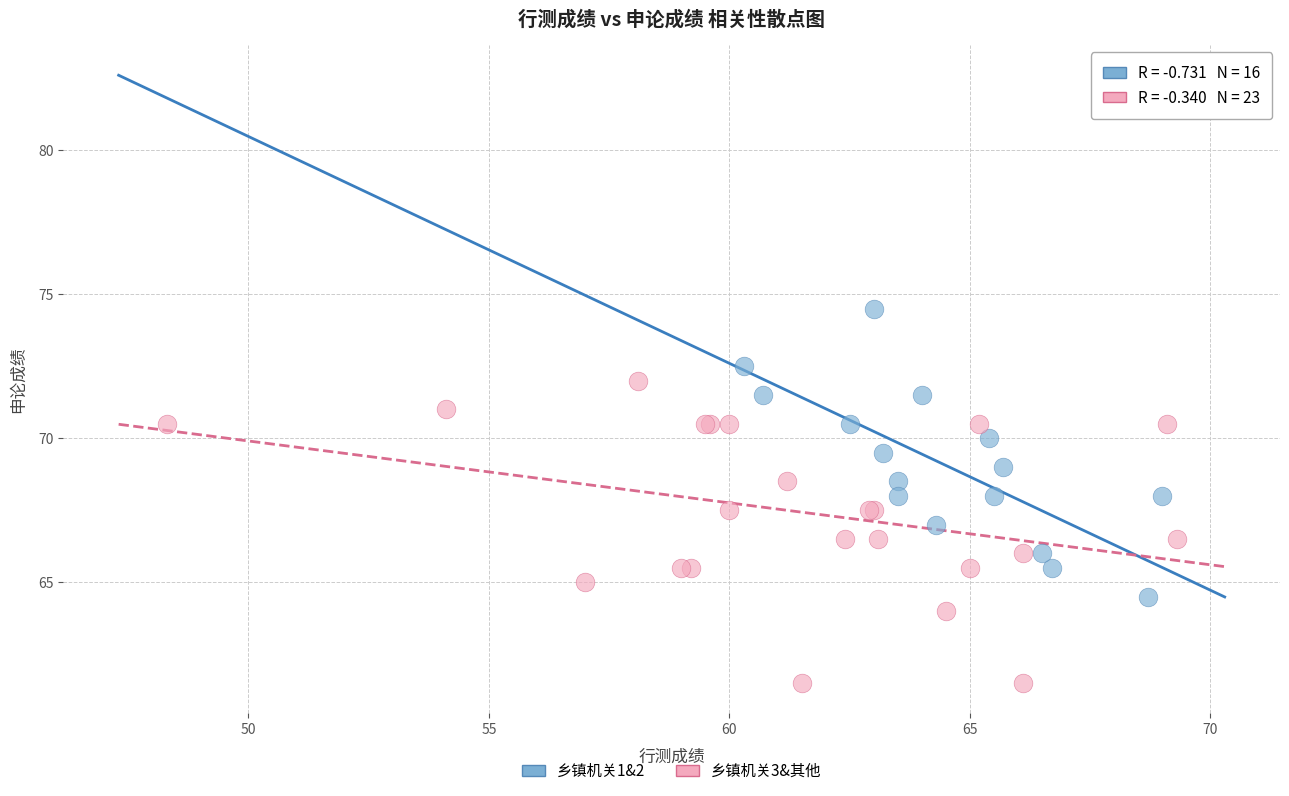

Which series reaches the maximum Y coordinate?

乡镇机关1&2